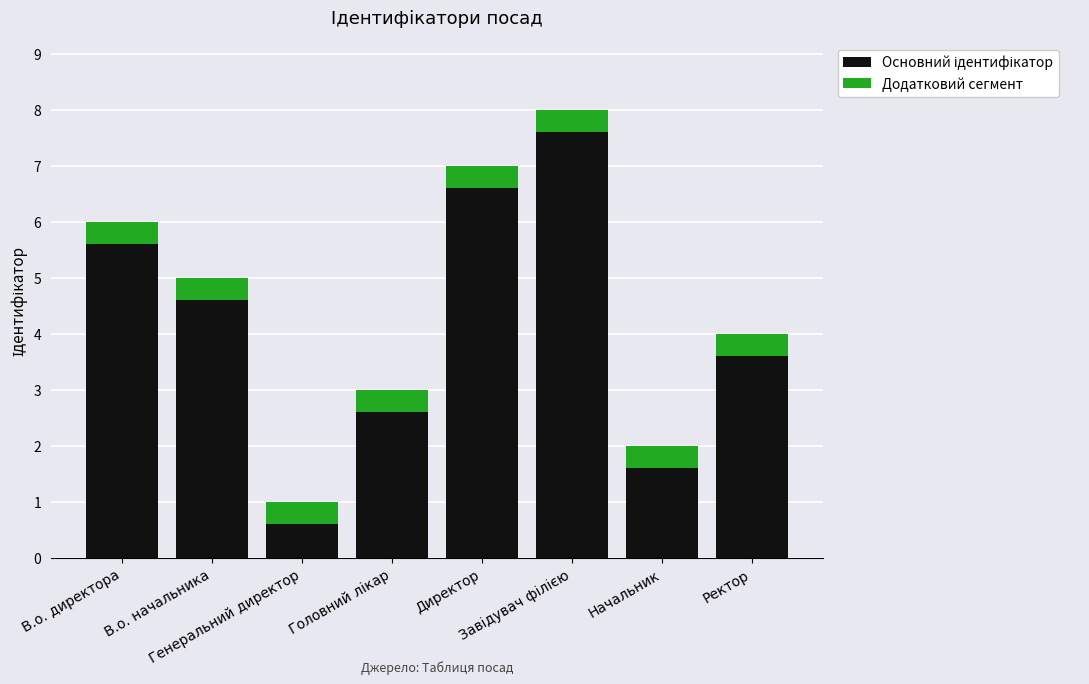

What is the sum of the Додатковий сегмент values at Головний лікар and В.о. директора?

0.8